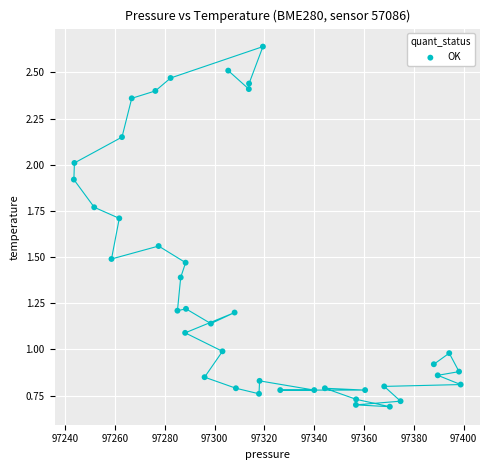

What is the range of X values (max minus min)?

155.4